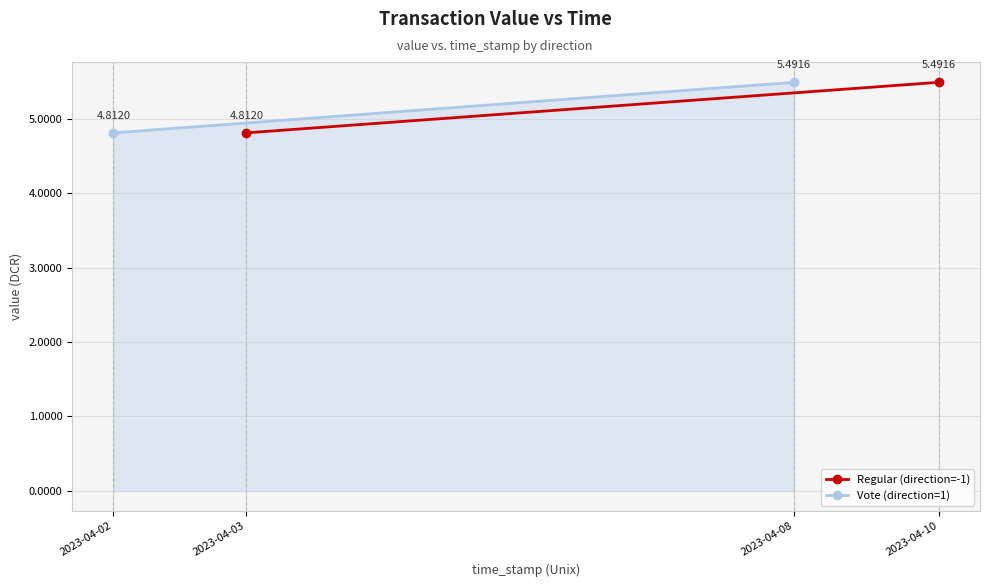

What is the sum of all Vote (direction=1) values?

10.3